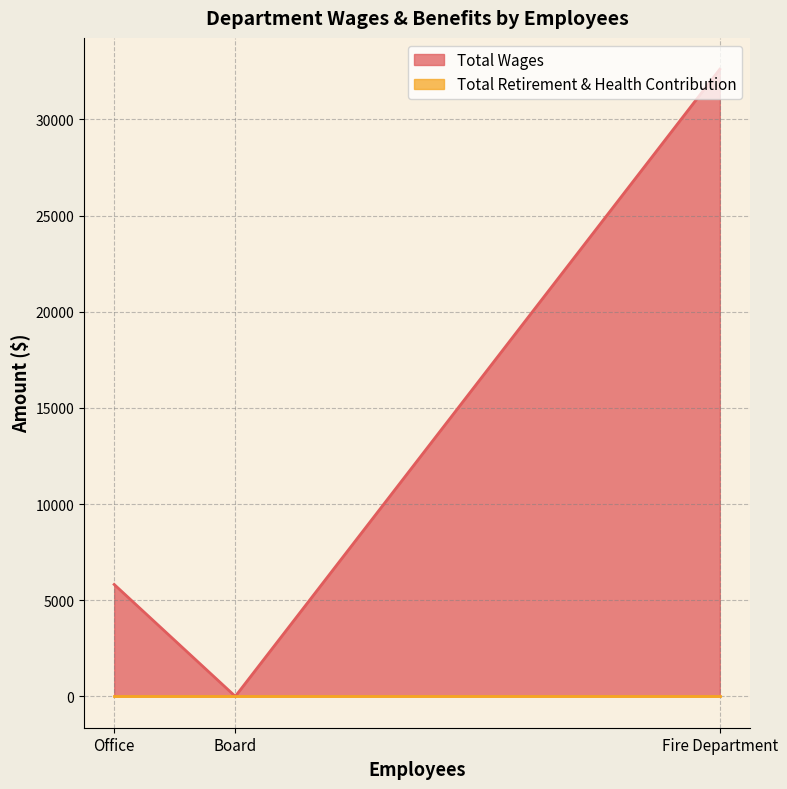

Is it true that Total Wages equals 5818 at Office?

True